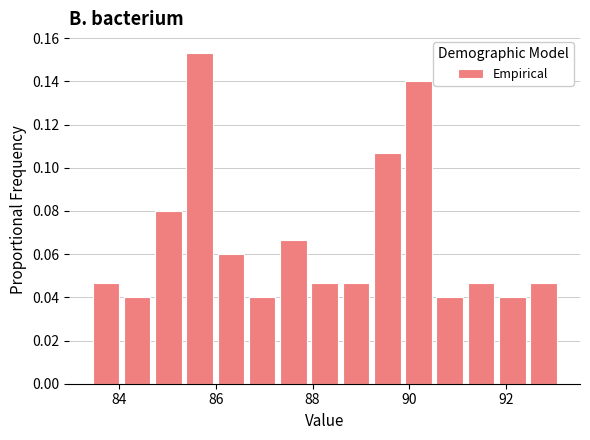

Around what value on the x-axis is the tallest bar? Give the approximate position of its centre, as read against the axis.

85.6